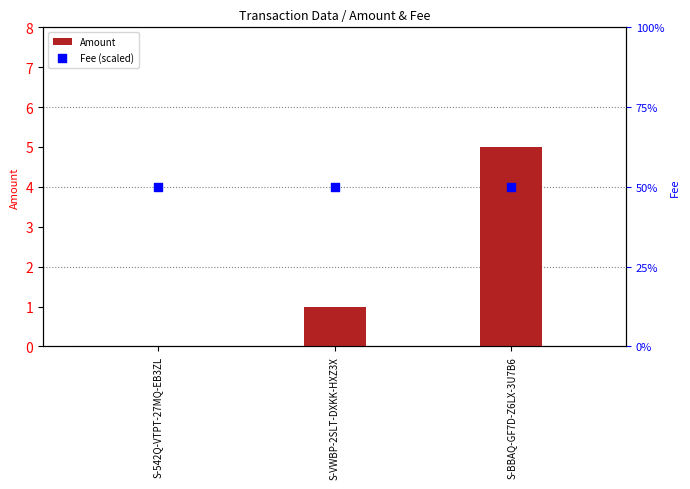

Which series reaches the minimum Y coordinate?

Amount